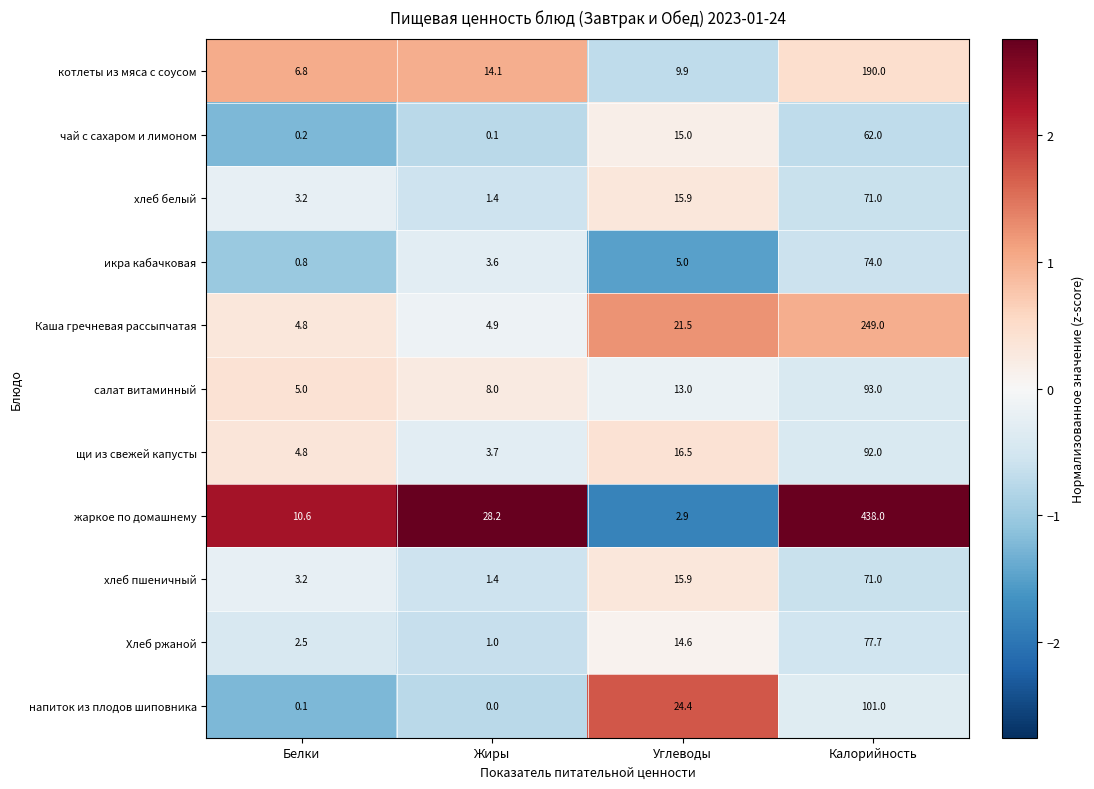

At which category is the sum across all series the highest?

Калорийность